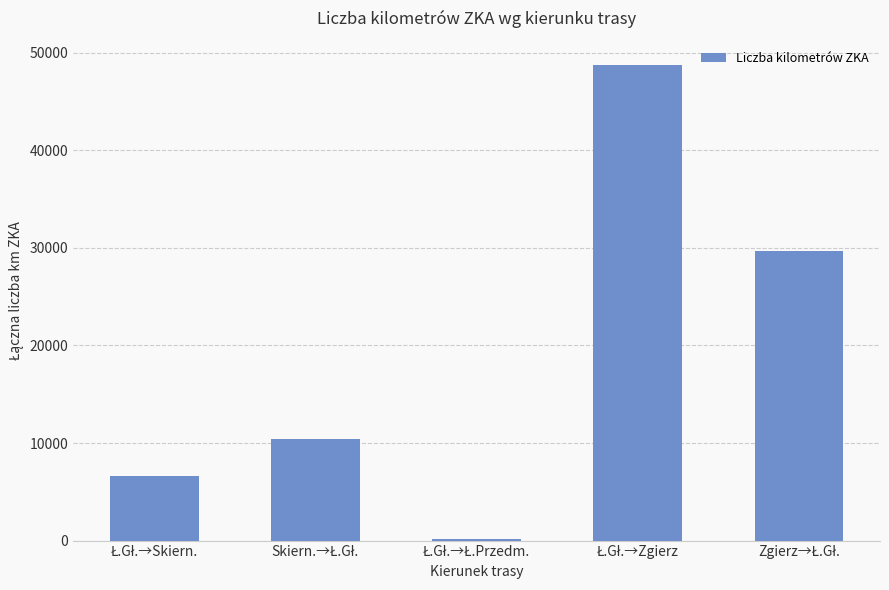

Does the chart contain stacked bars?

No